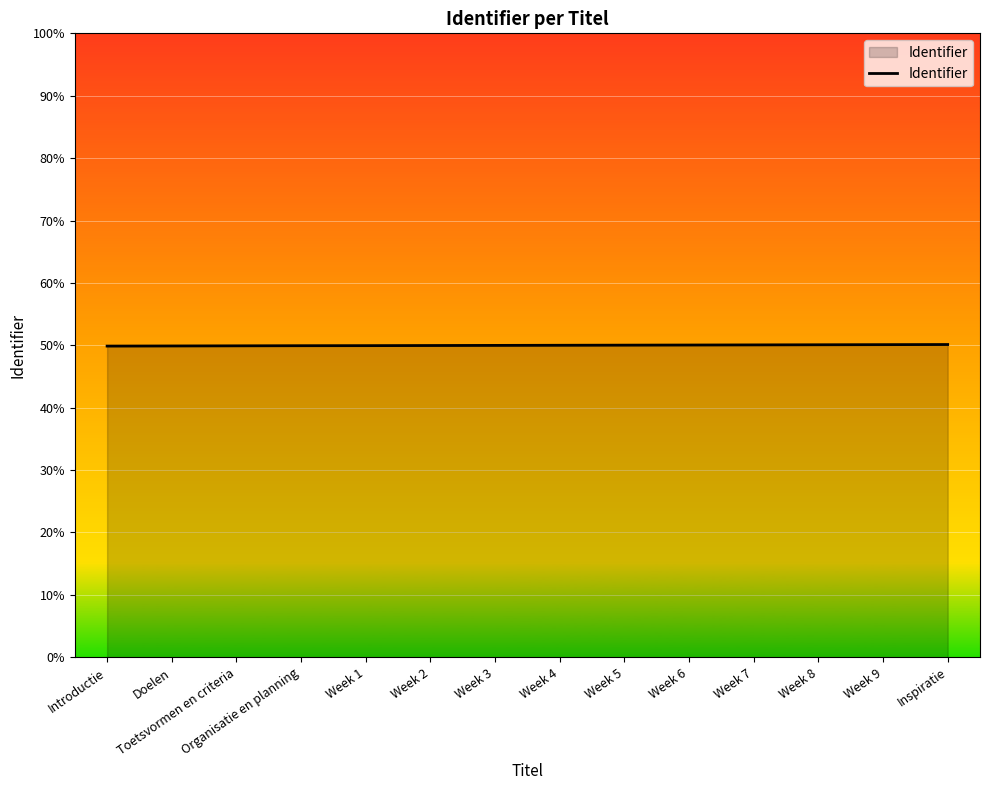

Rank the categories by value from highest to lowest.

Inspiratie, Week 9, Week 8, Week 7, Week 6, Week 5, Week 4, Week 3, Week 2, Week 1, Organisatie en planning, Toetsvormen en criteria, Doelen, Introductie